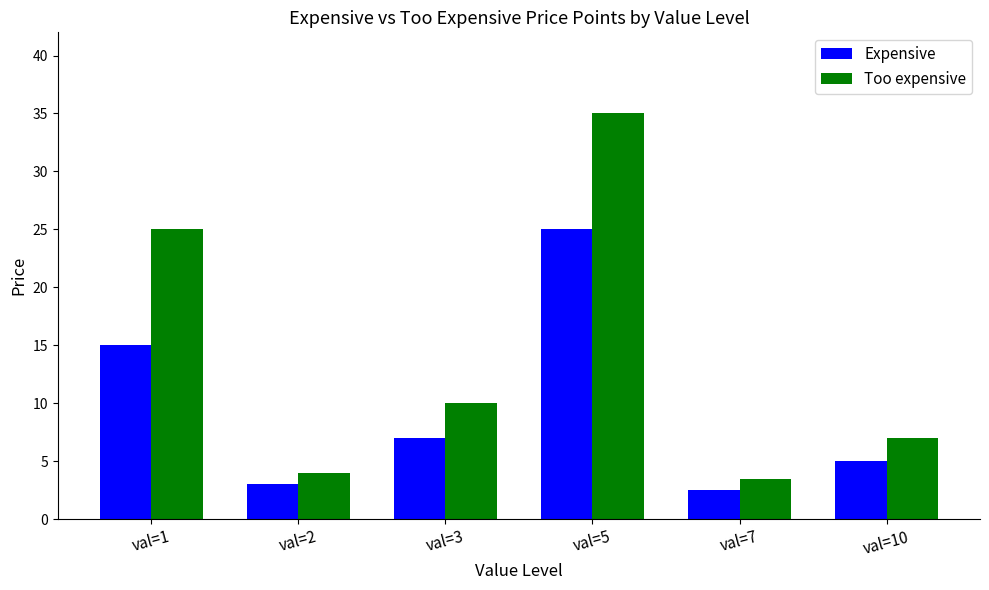

What is the sum of all Too expensive values?

84.5